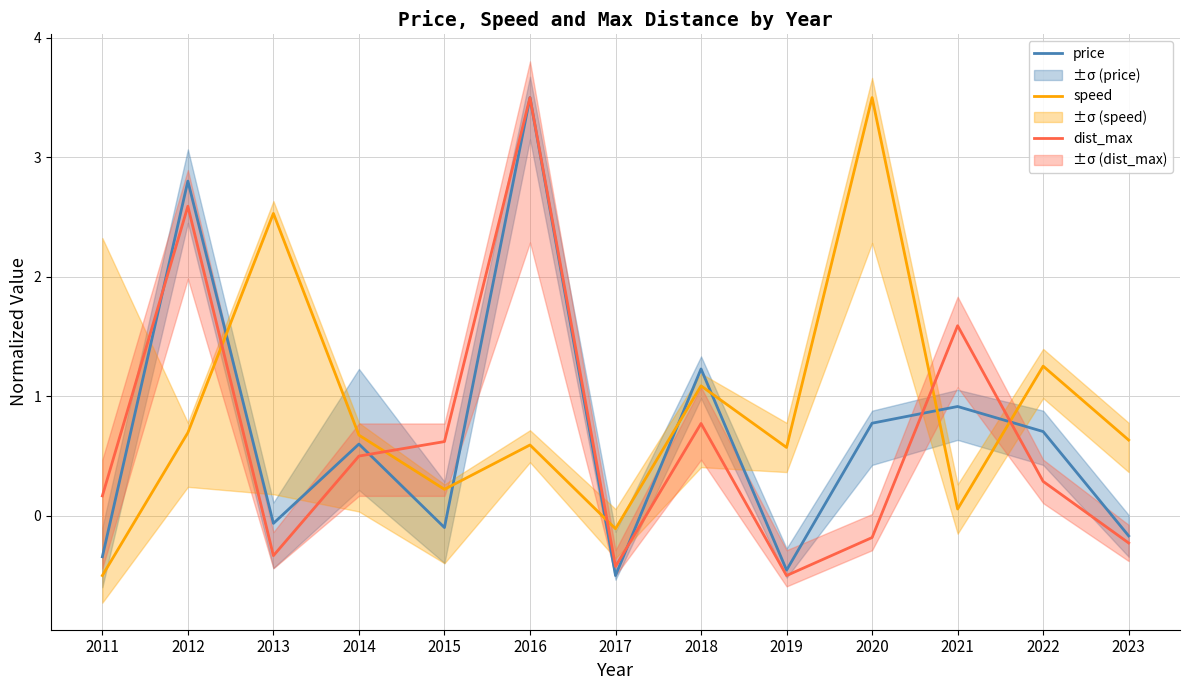

What is the sum of the dist_max values at 2015 and 2018?

1.4